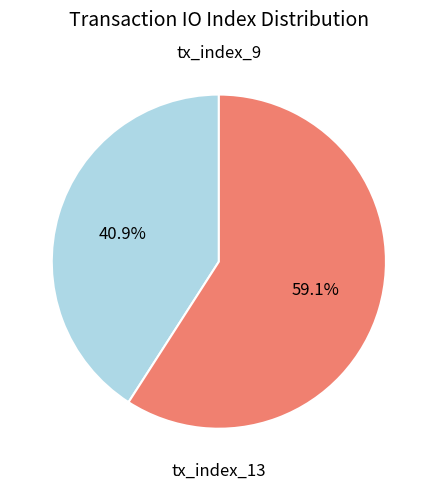

Does any single category account for the majority?

Yes